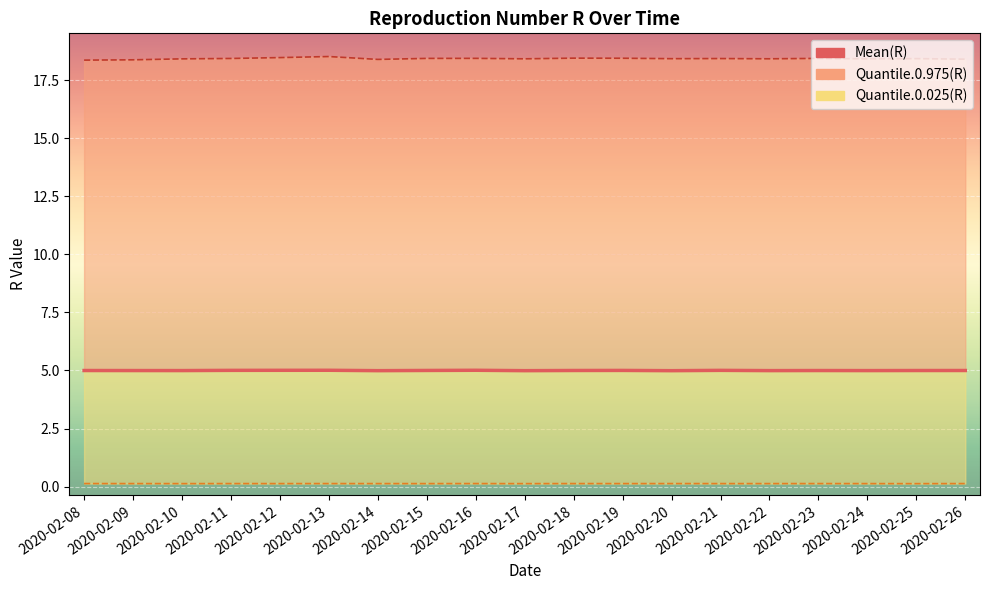

List the series in order of their peak value, lowest first.

Quantile.0.025(R), Mean(R), Quantile.0.975(R)